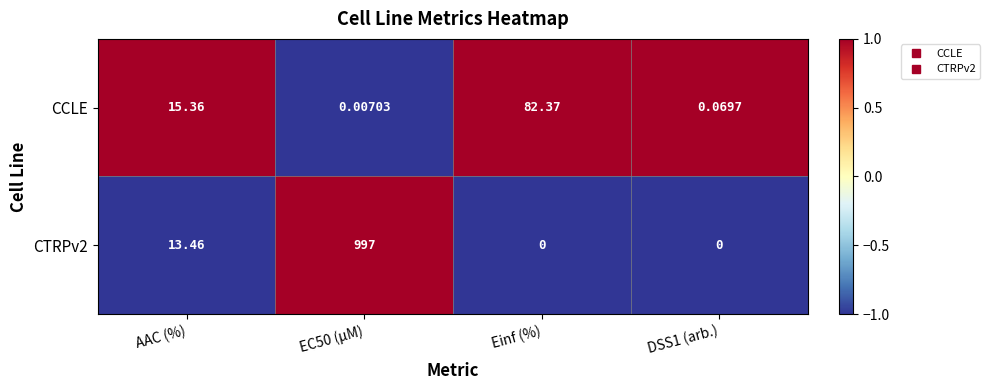

Where does the CCLE series first go above 15?

AAC (%)